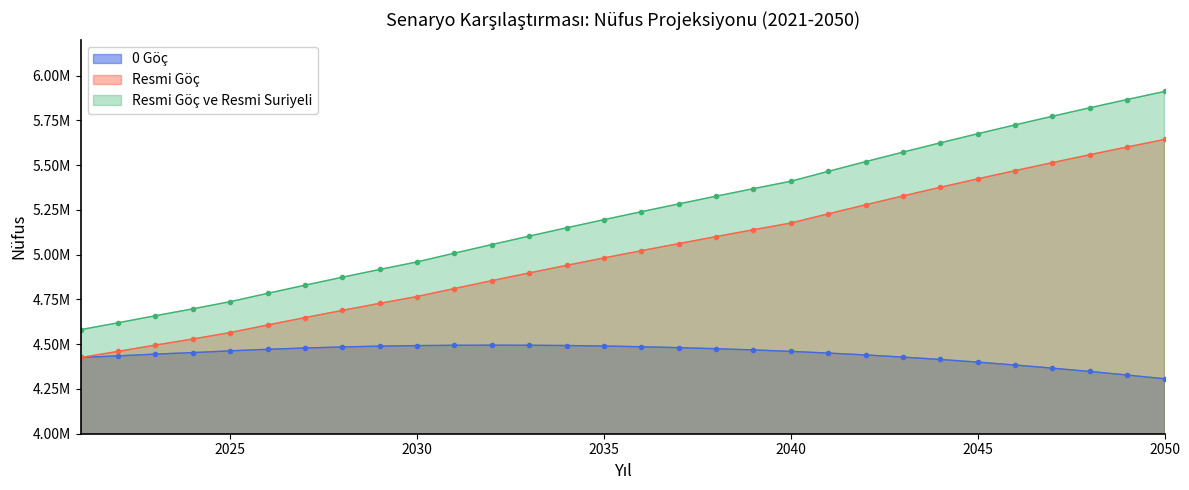

Which series has the widest spread of values?

Resmi Göç ve Resmi Suriyeli